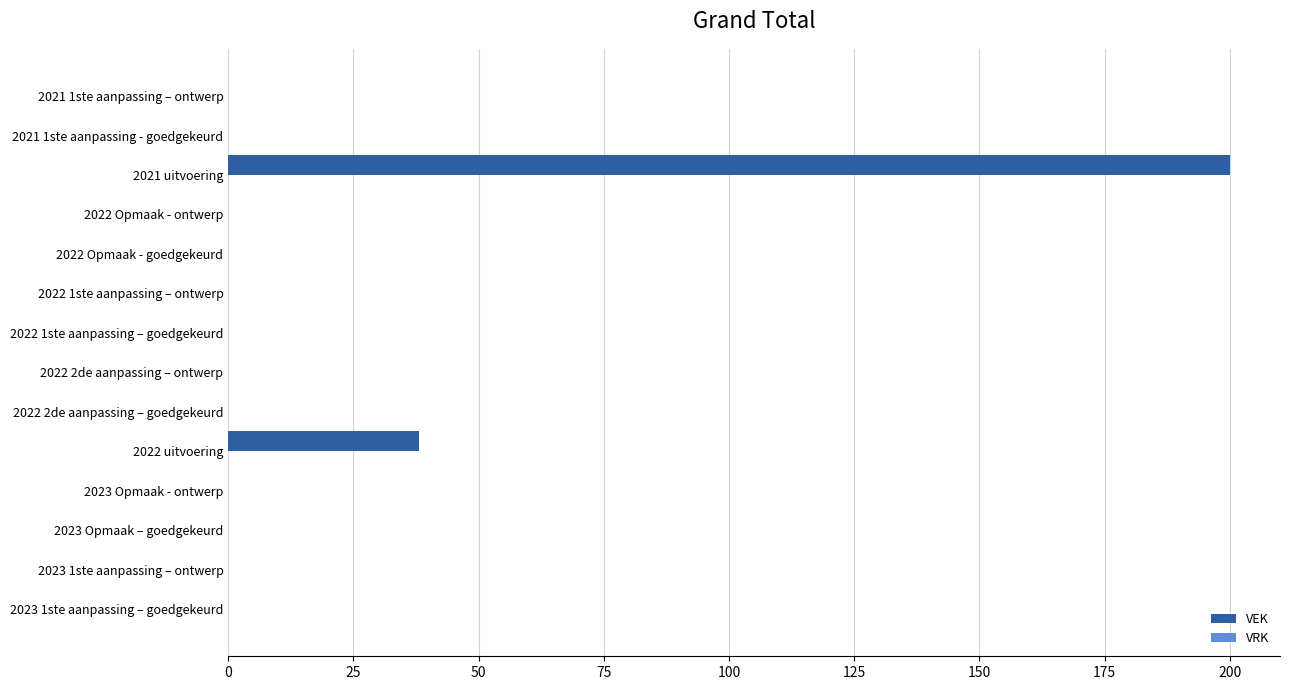

Count the number of data series in this chart.

1